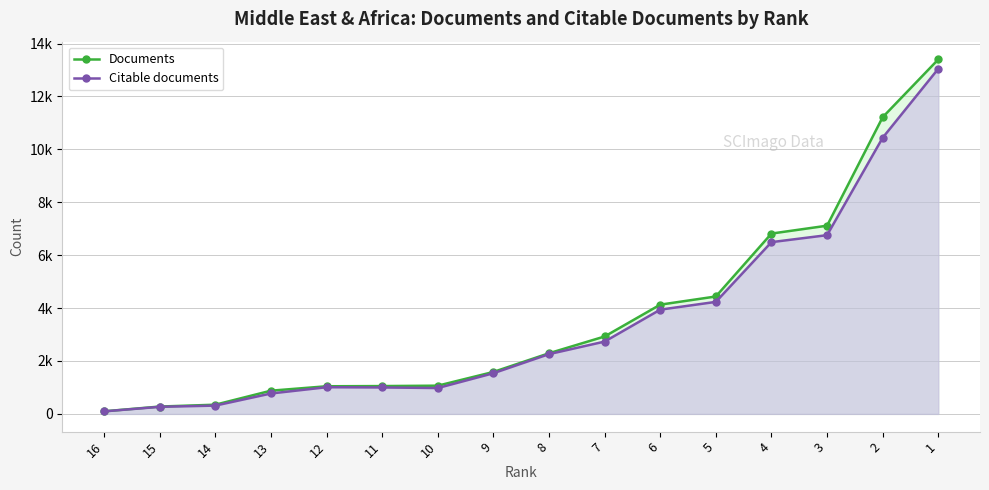

What is the average value of the Documents series?

3668